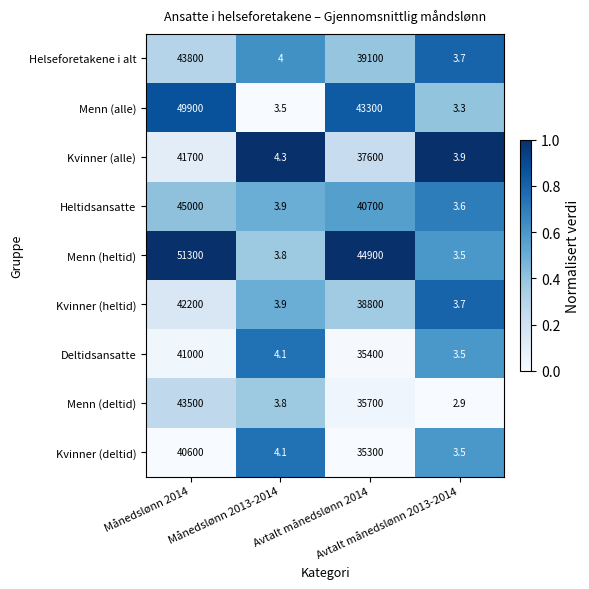

What is the difference between the maximum and minimum values in the Deltidsansatte series?

40996.5